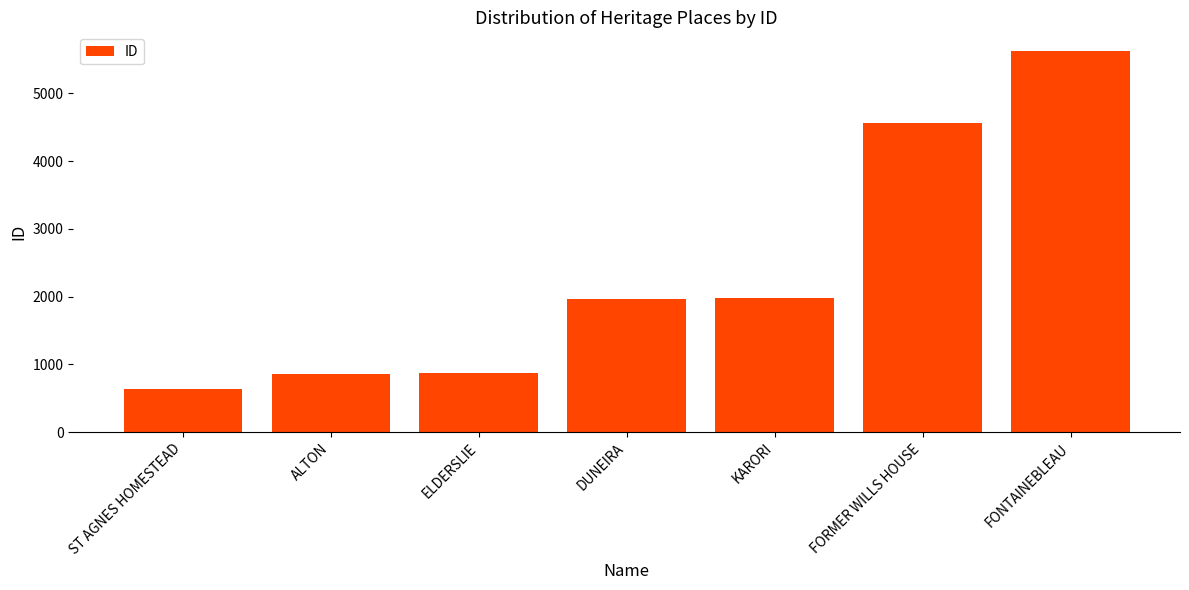

Which category has the highest value across all series?

FONTAINEBLEAU